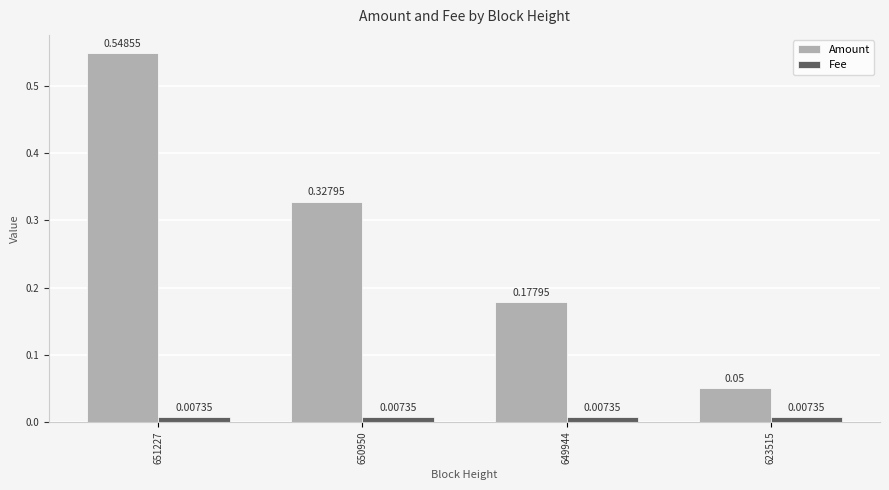

Which series has the largest range (max minus min)?

Amount